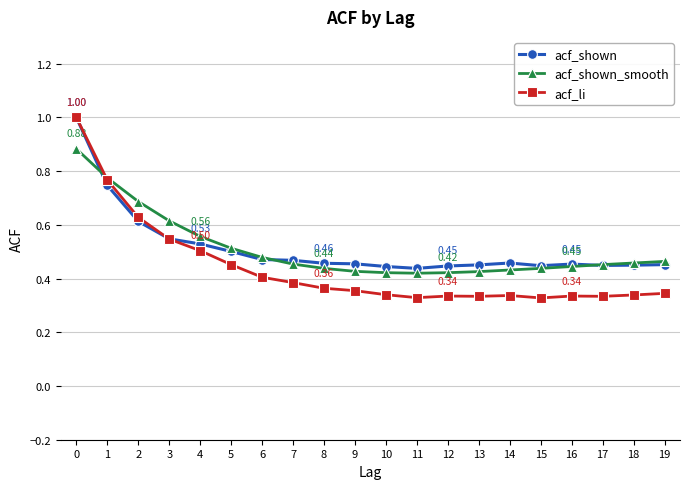

Which series has the widest spread of values?

acf_li